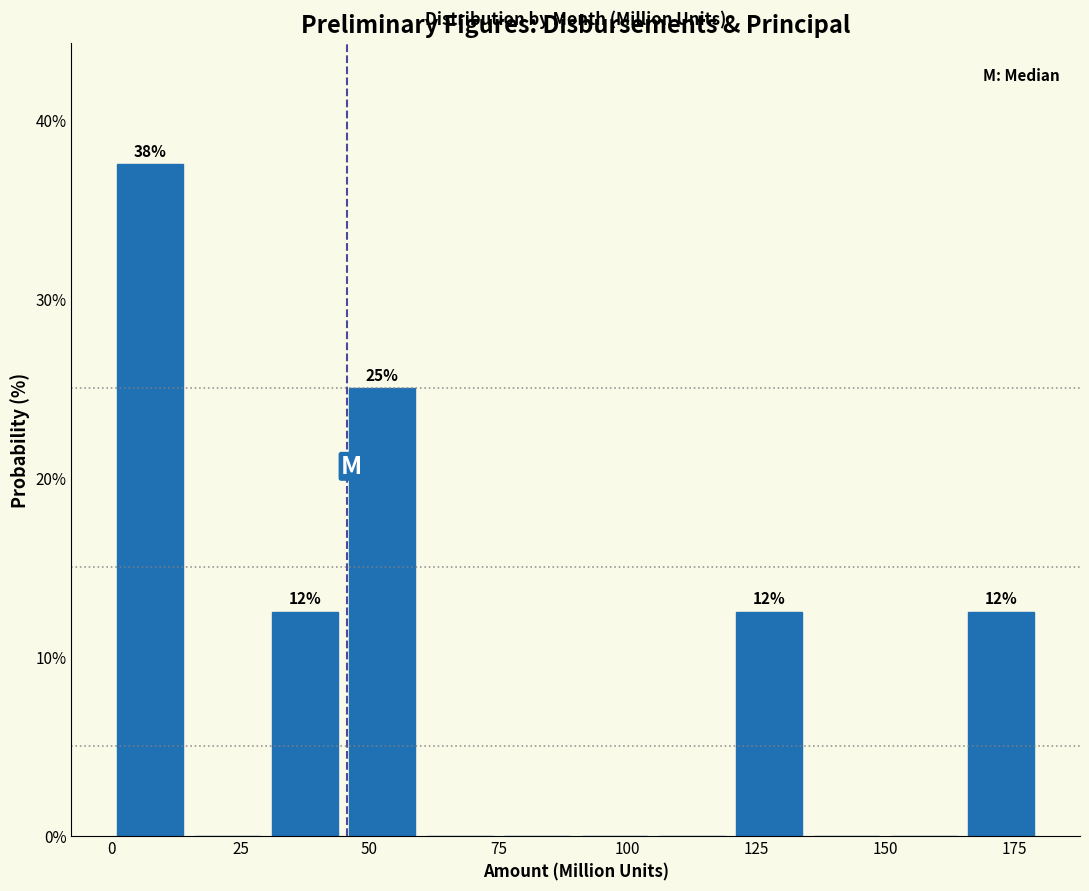

Around what value on the x-axis is the tallest bar? Give the approximate position of its centre, as read against the axis.

10